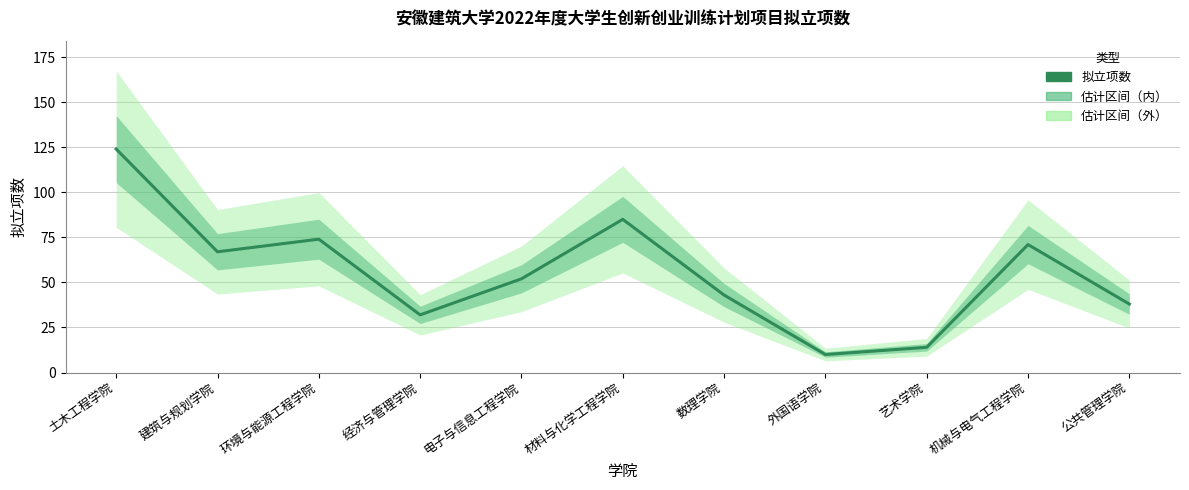

List the labels in order of value, largest first.

土木工程学院, 材料与化学工程学院, 环境与能源工程学院, 机械与电气工程学院, 建筑与规划学院, 电子与信息工程学院, 数理学院, 公共管理学院, 经济与管理学院, 艺术学院, 外国语学院